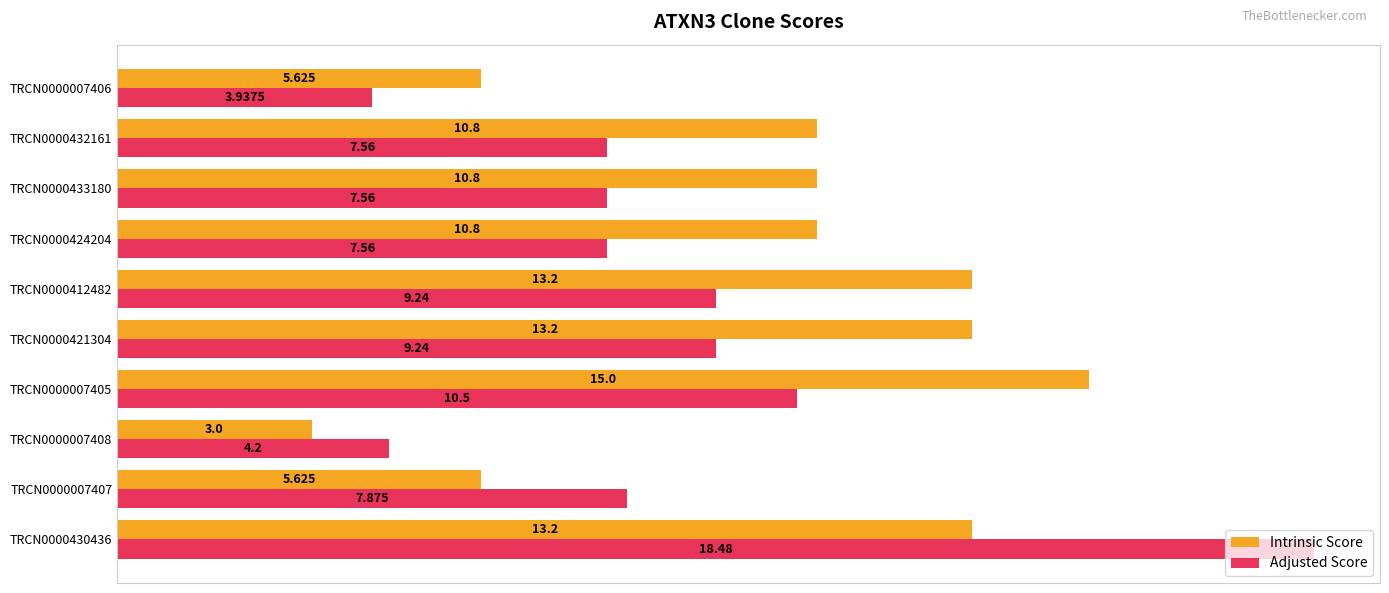

What is the maximum value shown in the chart?

18.5